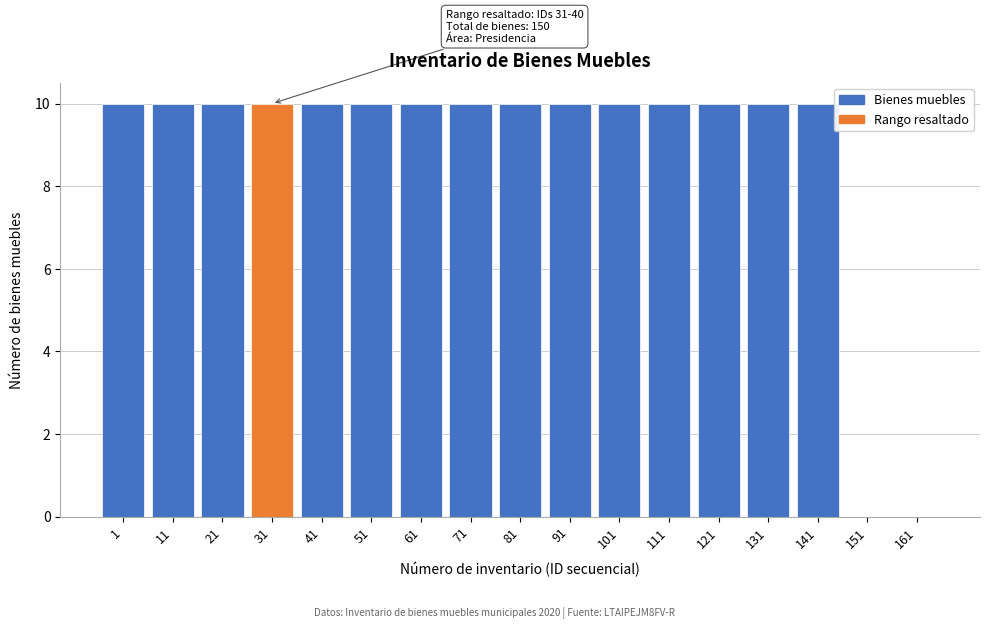

Reading right to left, extract all data points from this chart.

161=0	151=0	141=10	131=10	121=10	111=10	101=10	91=10	81=10	71=10	61=10	51=10	41=10	31=10	21=10	11=10	1=10